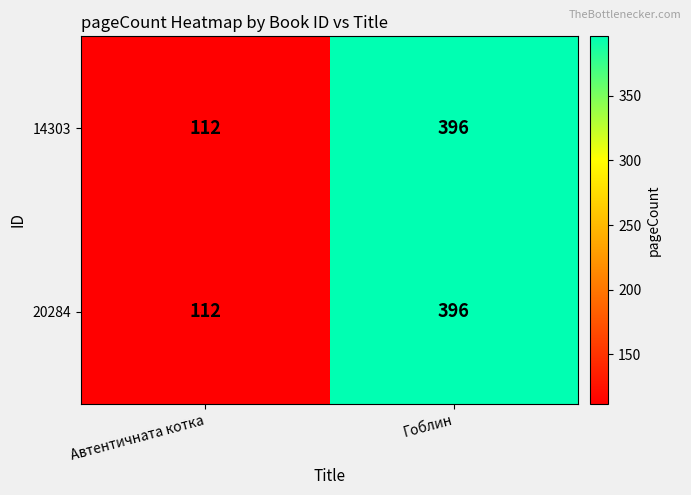

Rank the categories by 14303 value from lowest to highest.

Автентичната котка, Гоблин